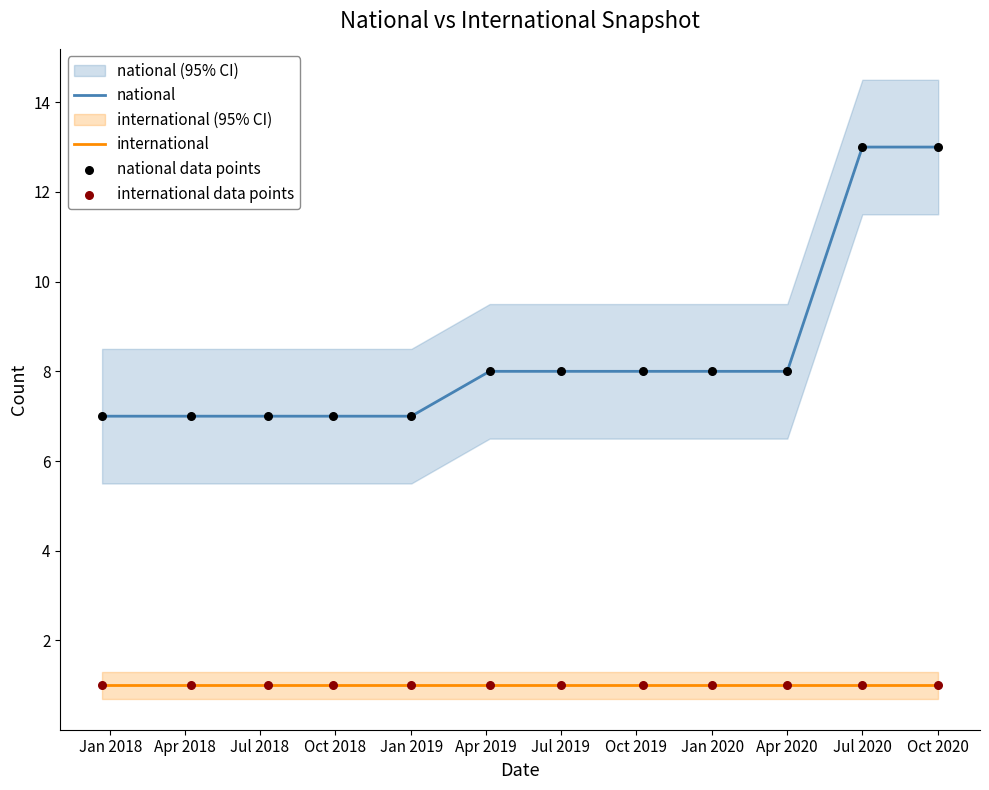

What are all the series names shown in the legend?

national, international, national data points, international data points